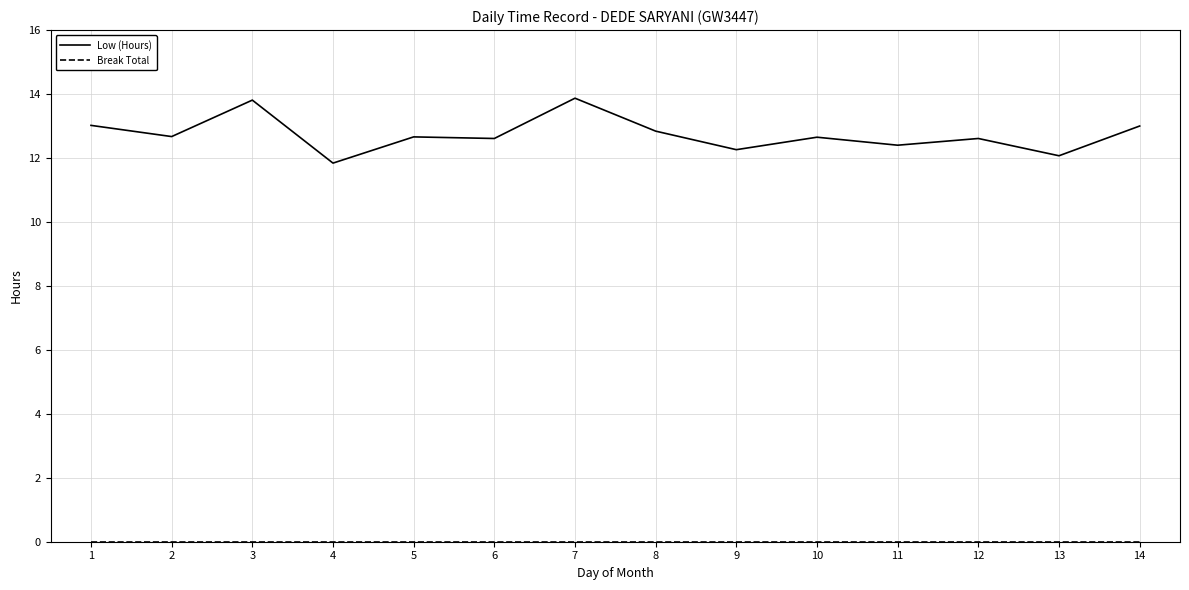

What is the spread (max minus min) of values at 5?

12.7